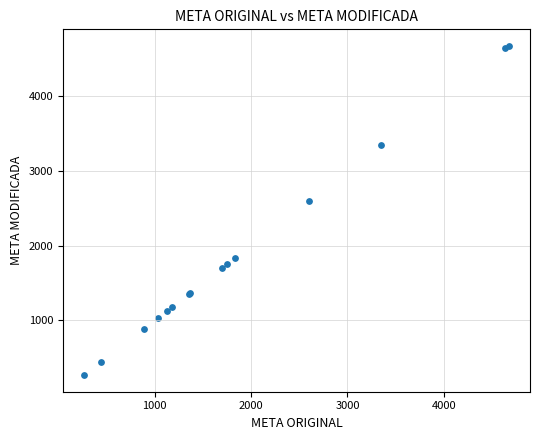

What Y value in the scatter plot is closest to 2470?

2604